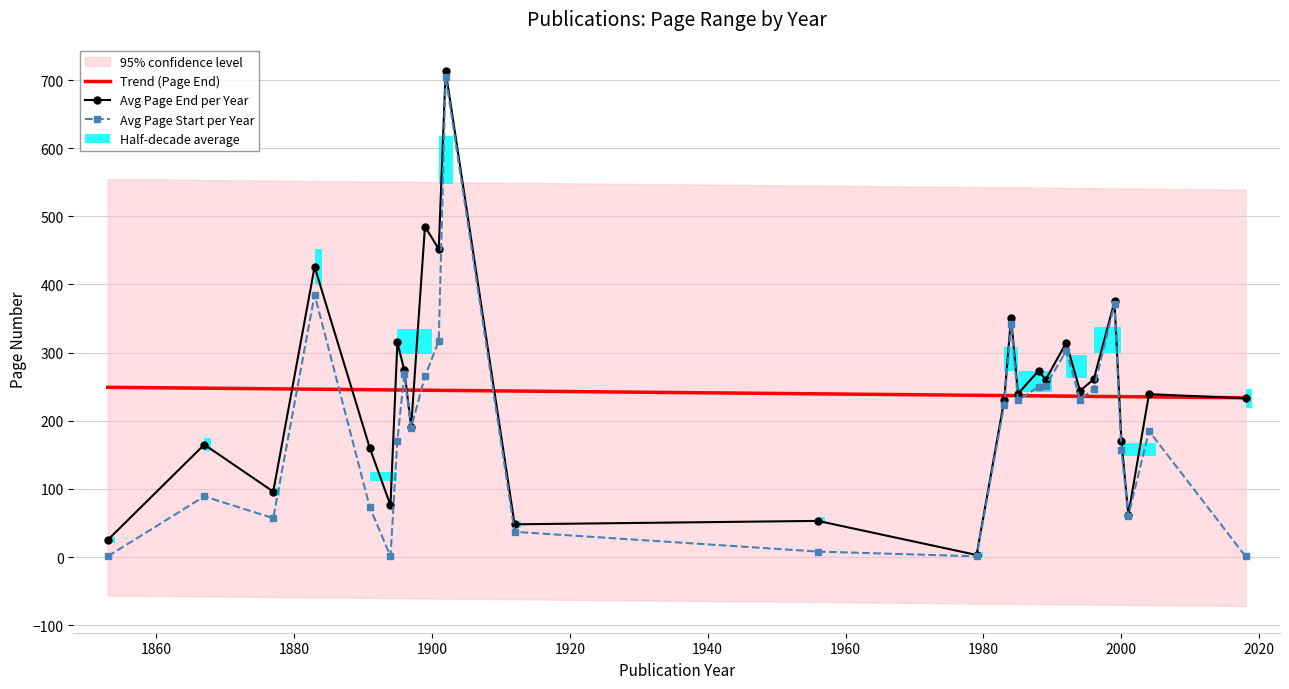

List the series in order of their peak value, lowest first.

Trend (Page End), Avg Page Start per Year, Avg Page End per Year